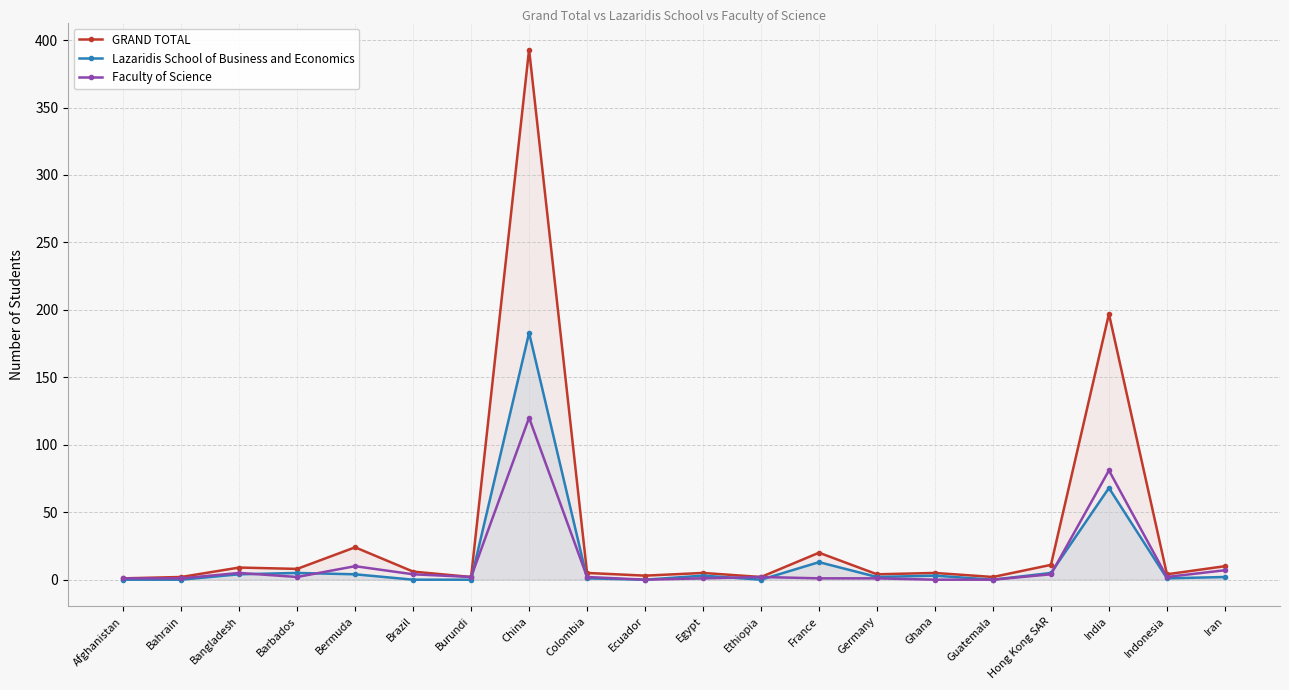

Is it true that Lazaridis School of Business and Economics equals 68 at India?

True